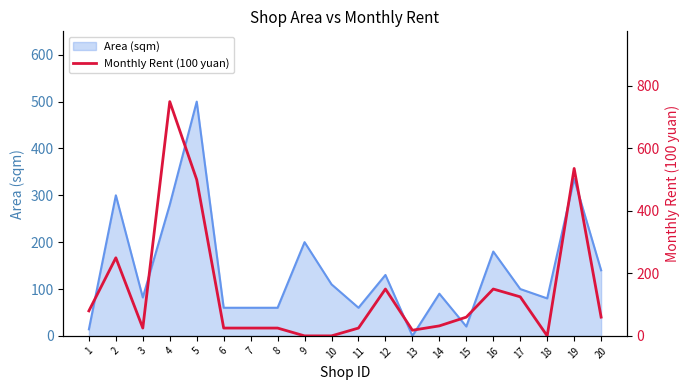

The value of Area (sqm) at 13 is 0. True or false?

True